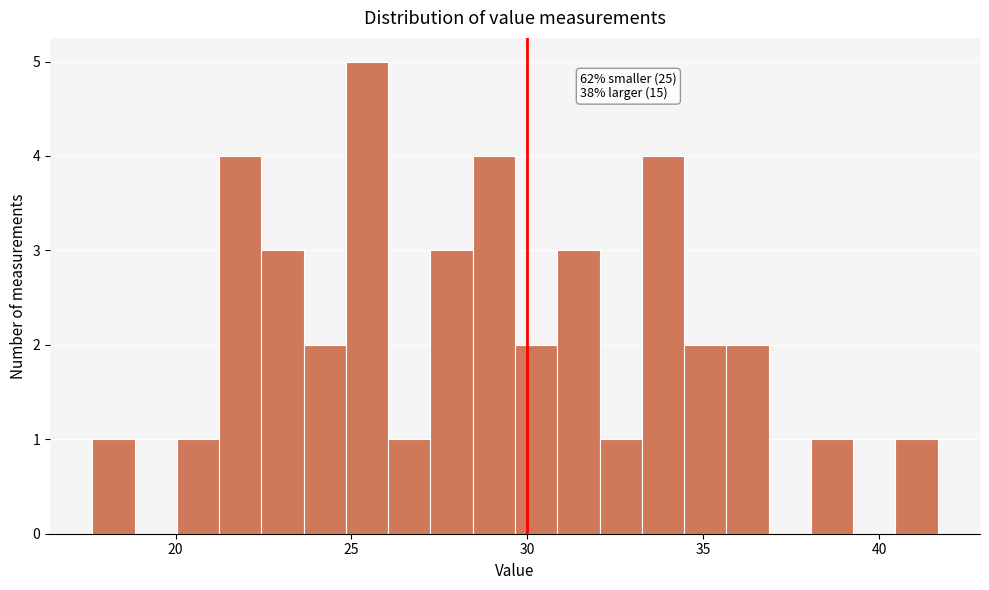

Read against the x-axis, roughly where is the centre of the tallest bar?

25.5